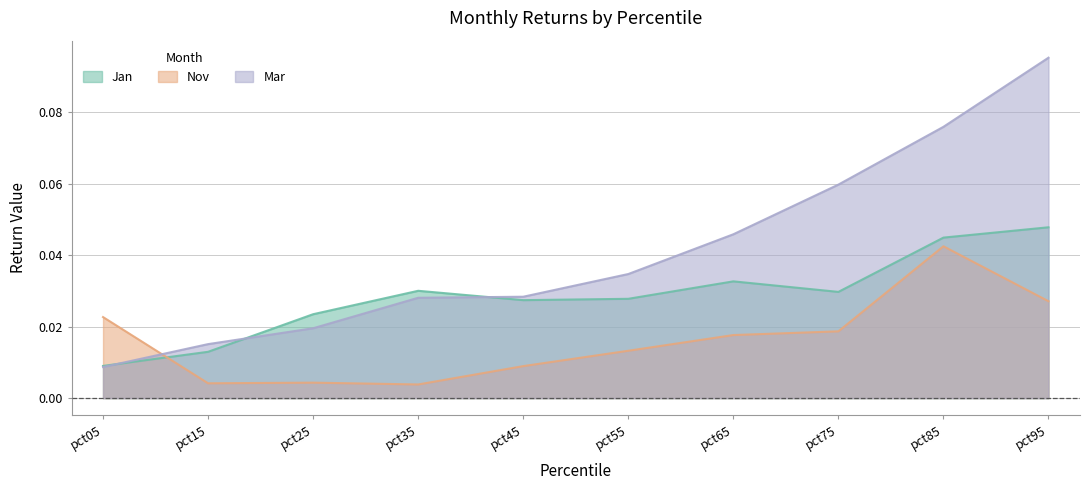

True or false: Nov has a value of 0.0 at pct85.

True